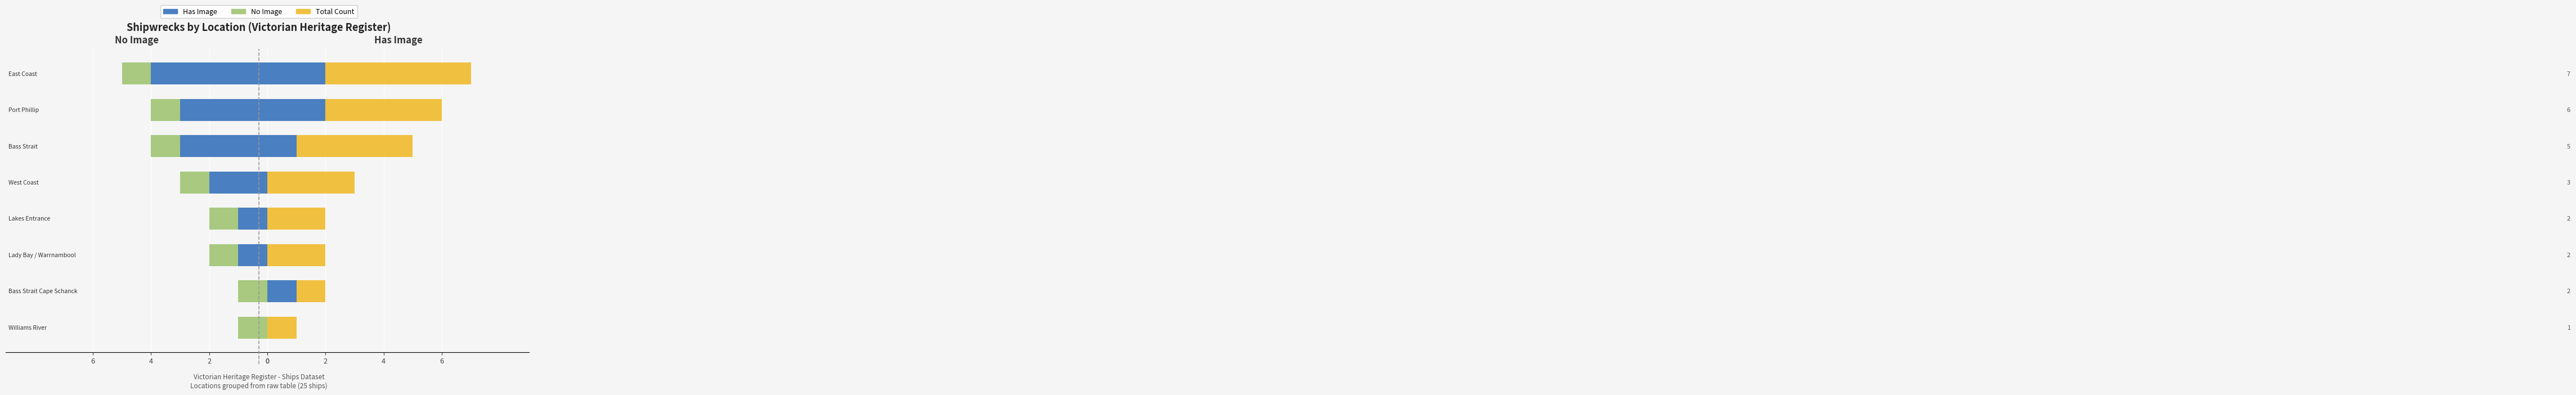

What is the sum of the Has Image values at 6 and 5?

1